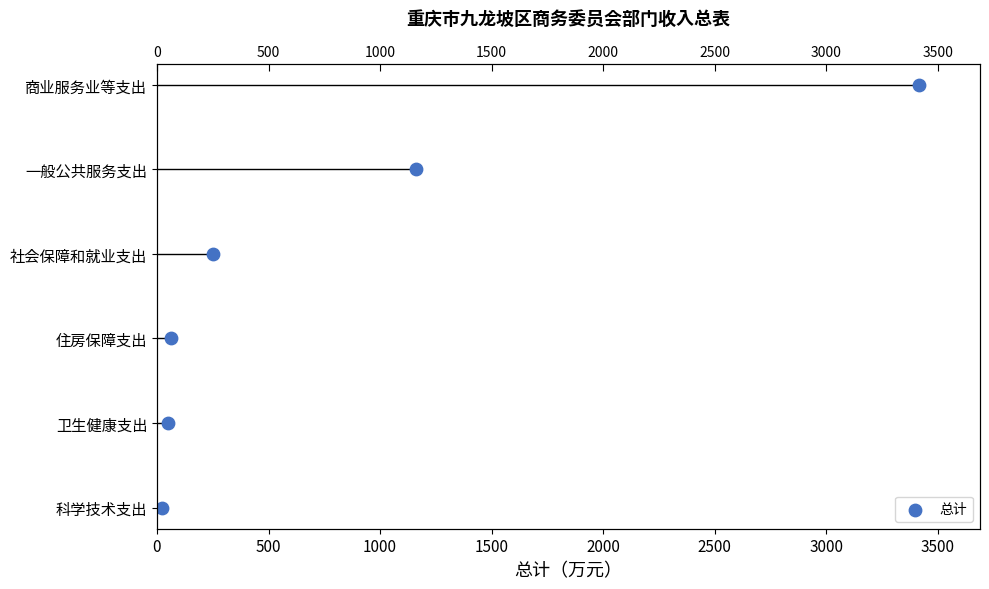

Approximately how many times larger is the value at 1000 compared to 1500?

0.7